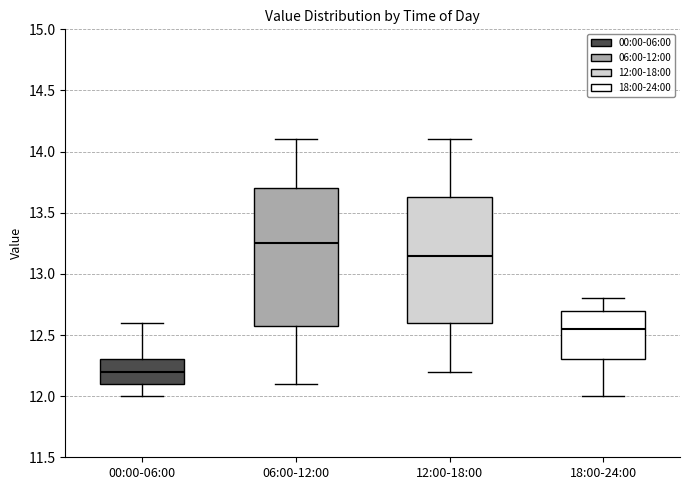

Where does the upper whisker of the box for 18:00-24:00 end on the y-axis? The values are not printed on the chart, so give them approximately, as read against the axis.

12.80